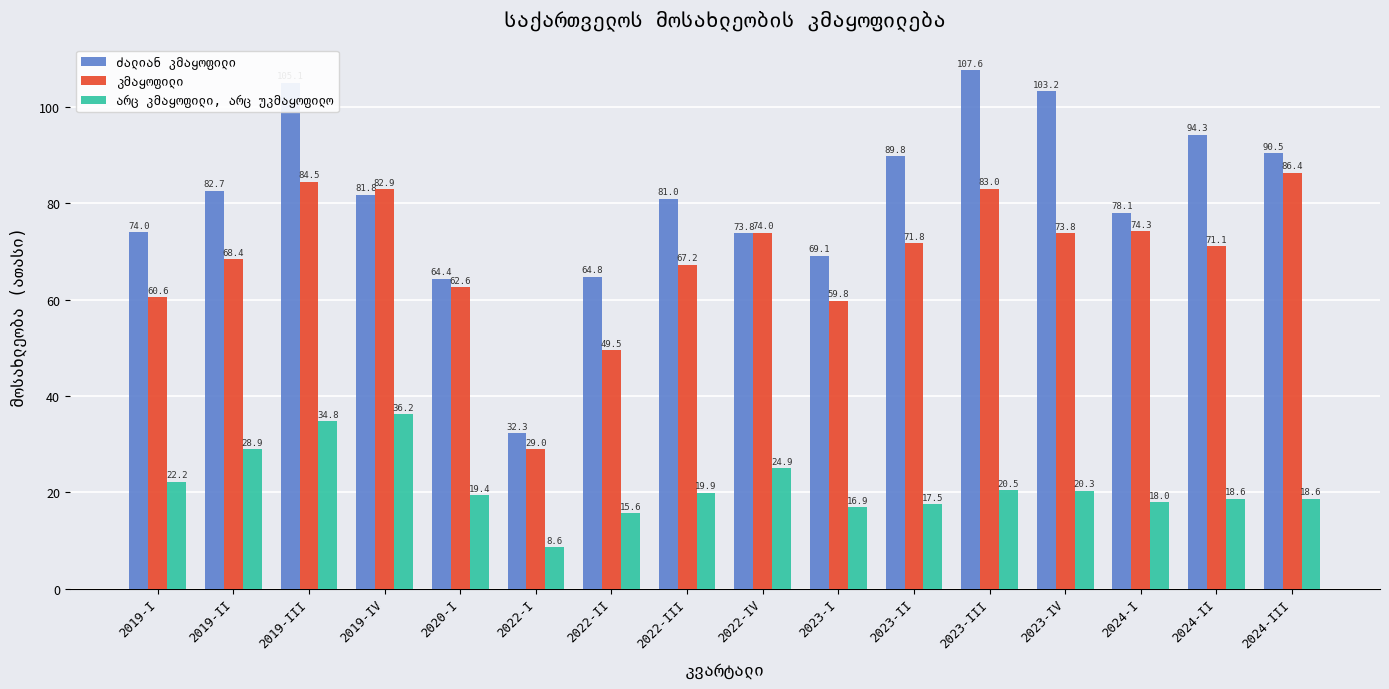

At how many categories does at least one series exceed 93?

4